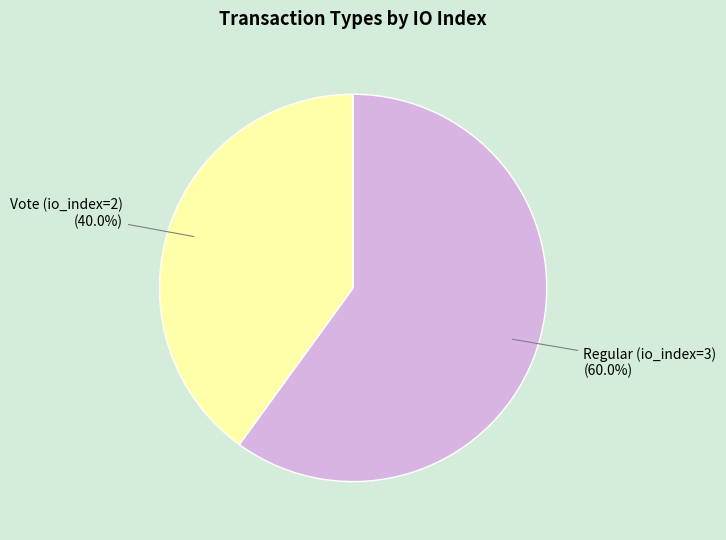

Count the number of slices in the pie.

2